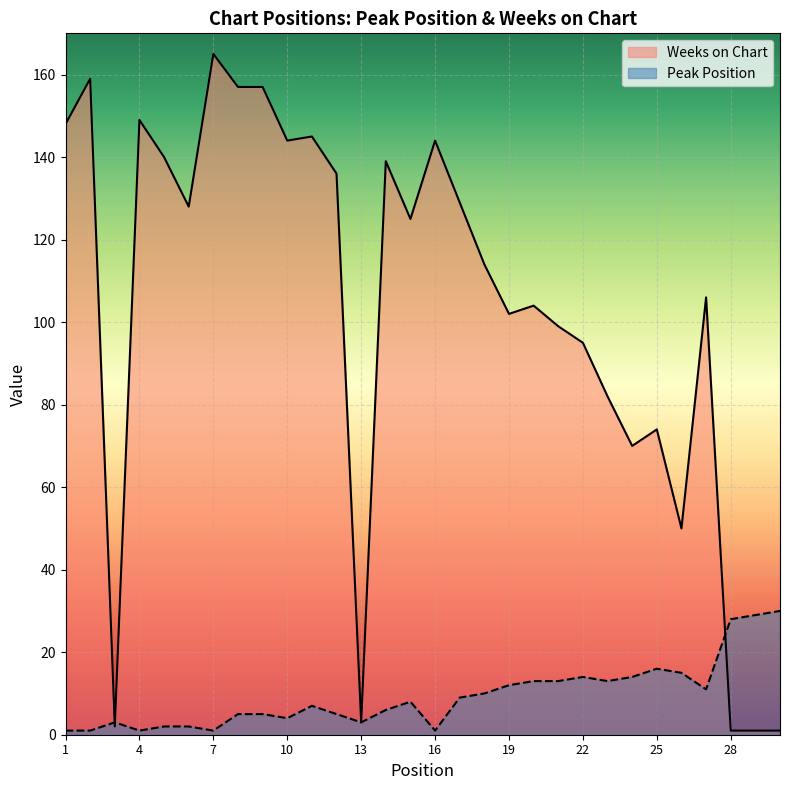

What is the minimum value for Peak Position?

1